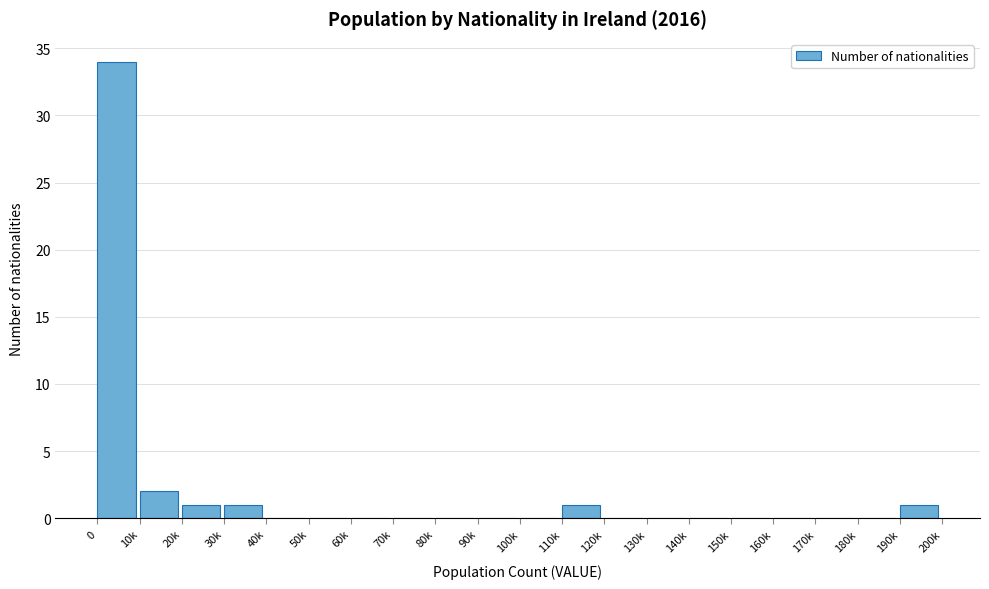

Reading left to right, what are all the values shown in this chart?

0=34	10k=2	20k=1	30k=1	40k=0	50k=0	60k=0	70k=0	80k=0	90k=0	100k=0	110k=1	120k=0	130k=0	140k=0	150k=0	160k=0	170k=0	180k=0	190k=1